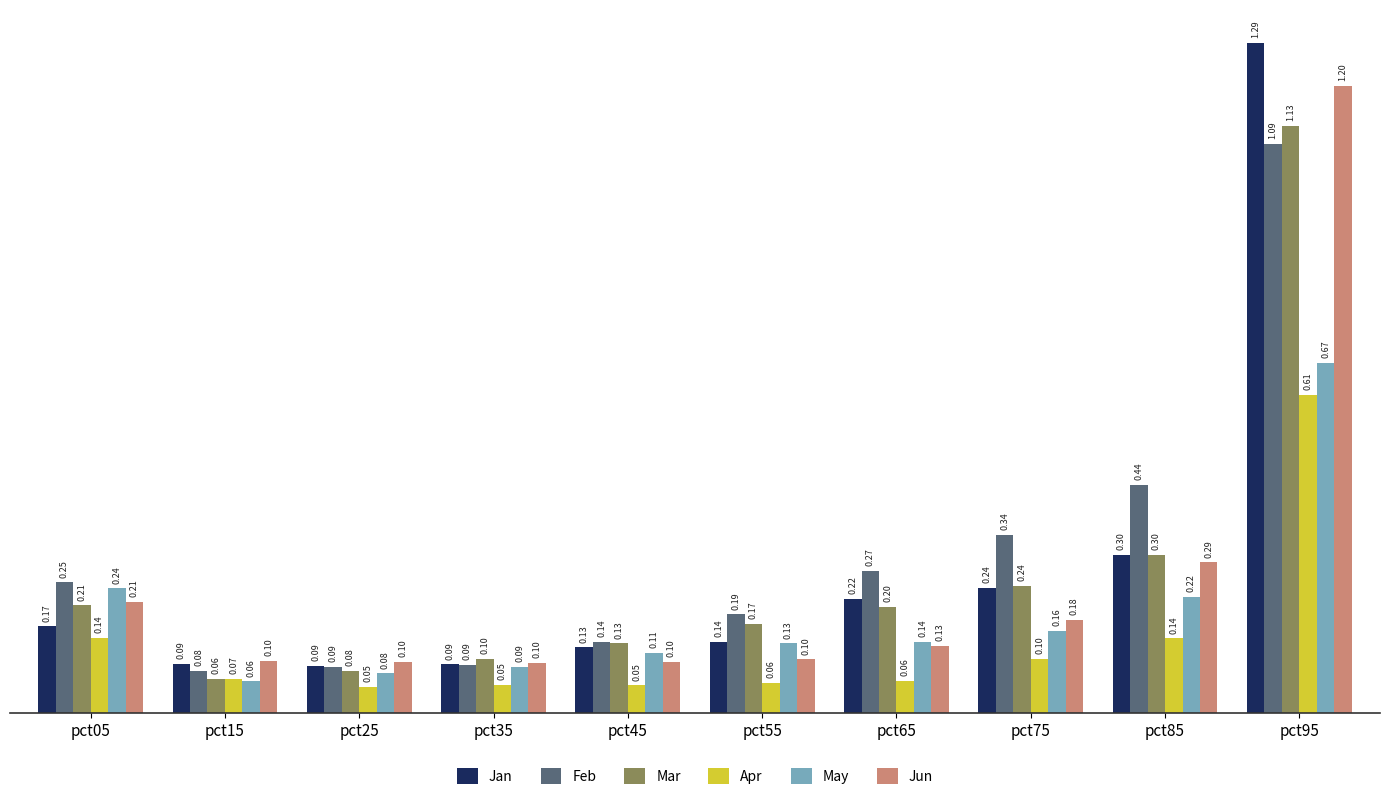

List the series in order of their peak value, lowest first.

Apr, May, Feb, Mar, Jun, Jan